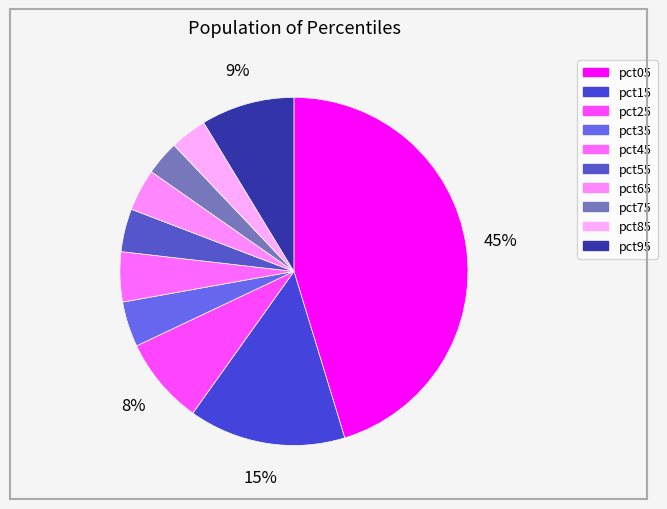

How many segments does this pie chart have?

10